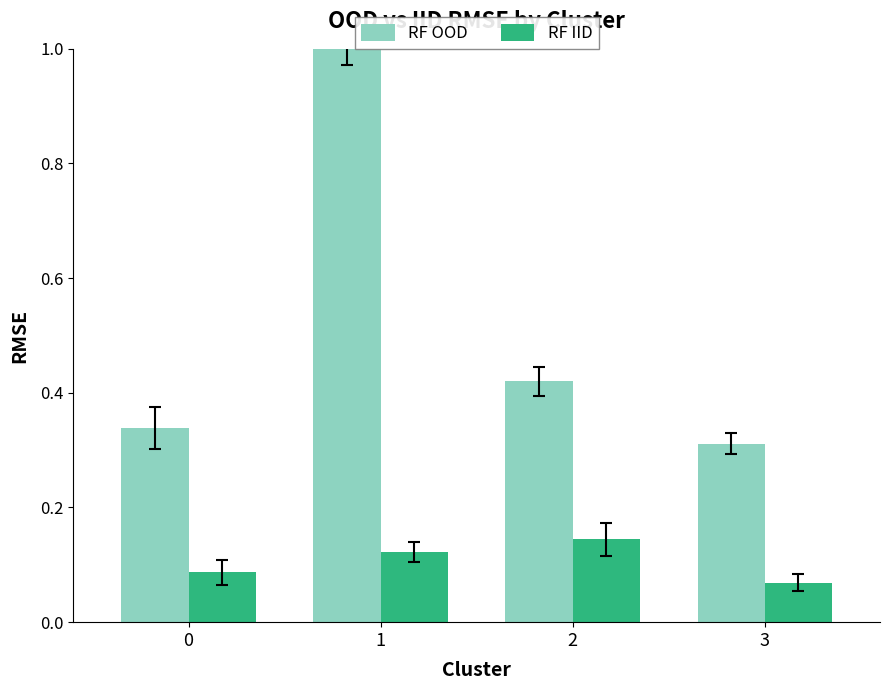

Which category has the lowest value in the RF OOD series?

3